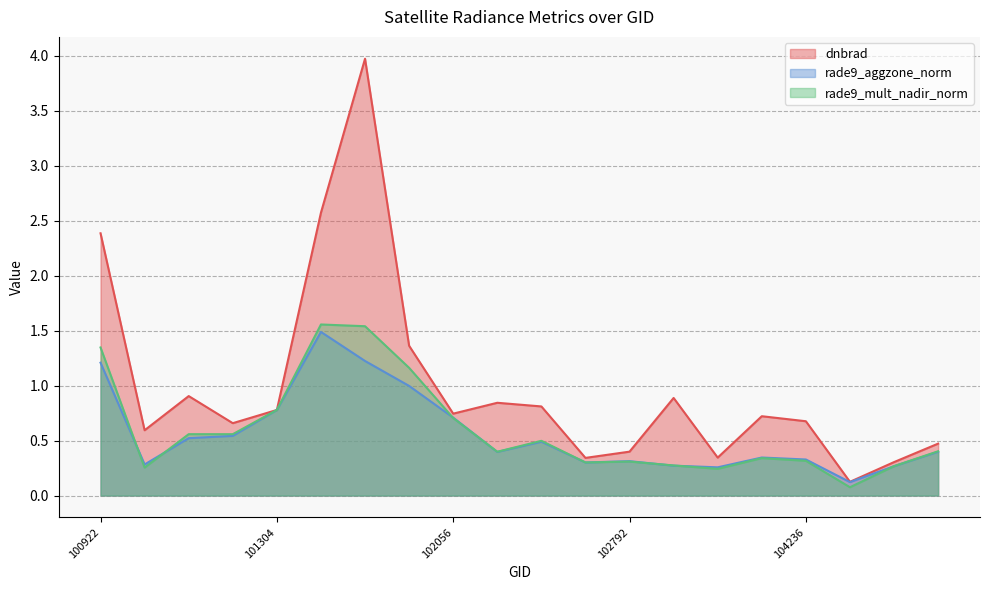

Does the chart have visible grid lines?

Yes